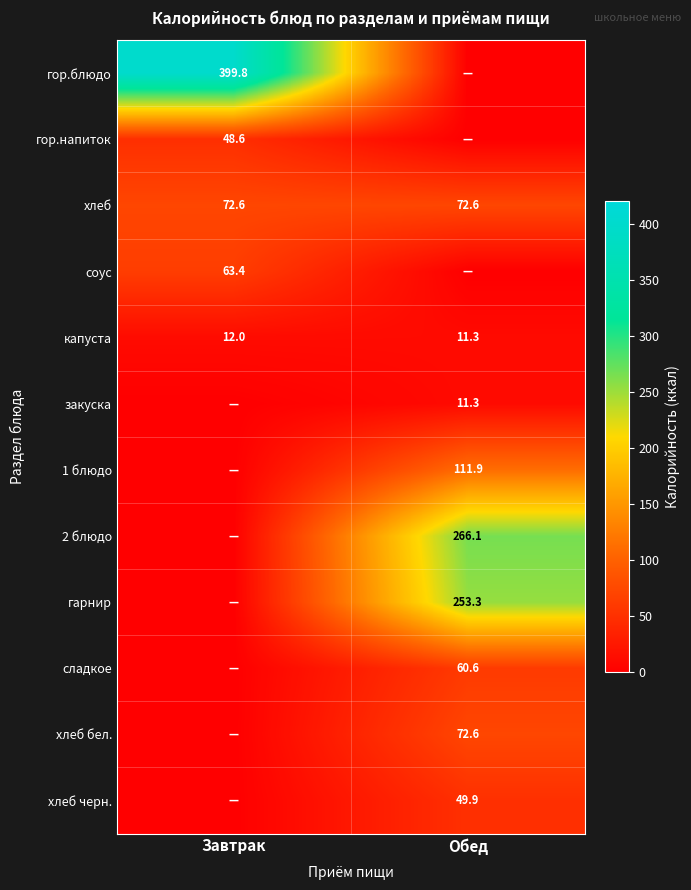

At how many categories does at least one series exceed 13?

2